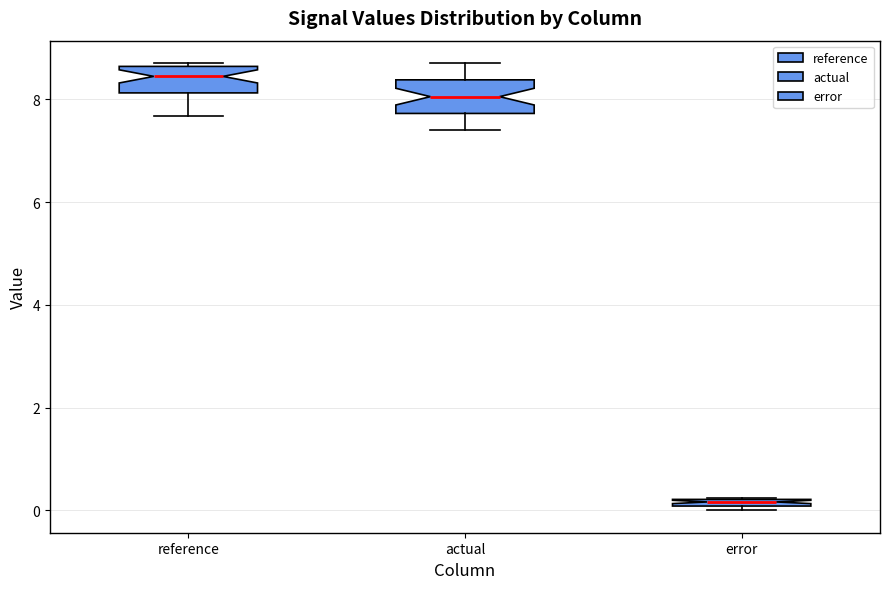

Which box has the lowest median line?

error